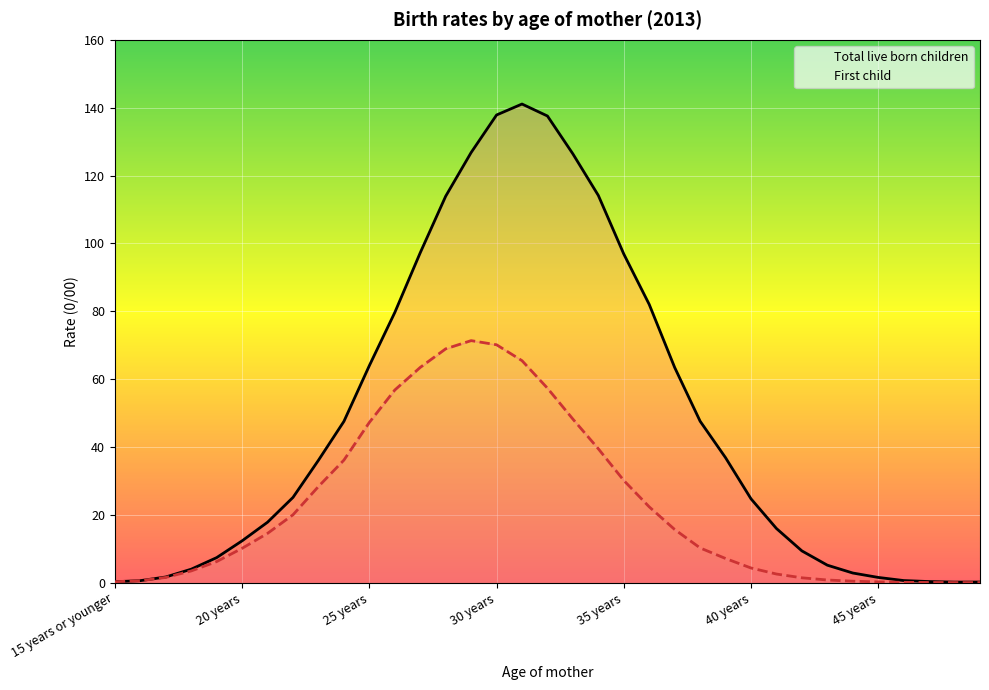

The First child series shows 1.5 at 17 years. True or false?

True